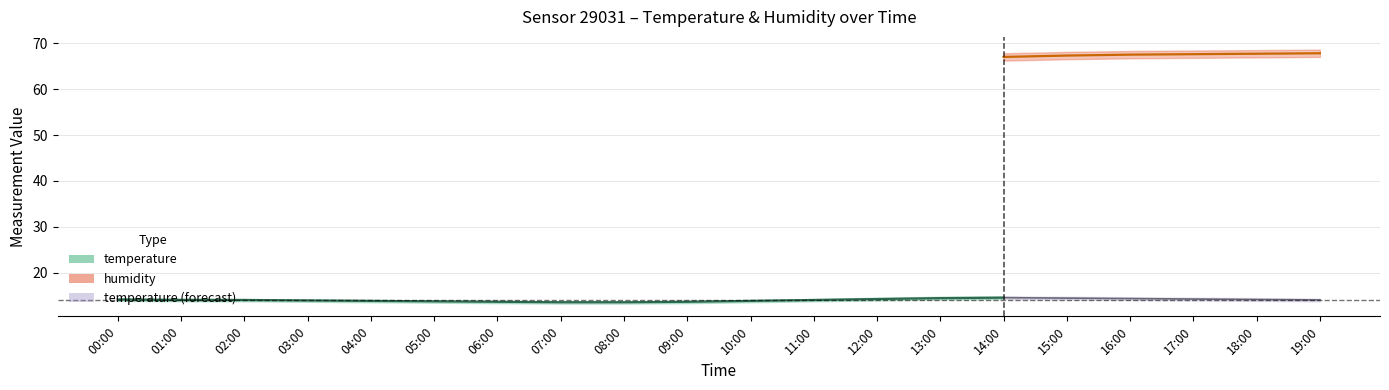

True or false: humidity_lower and humidity intersect in this chart.

False